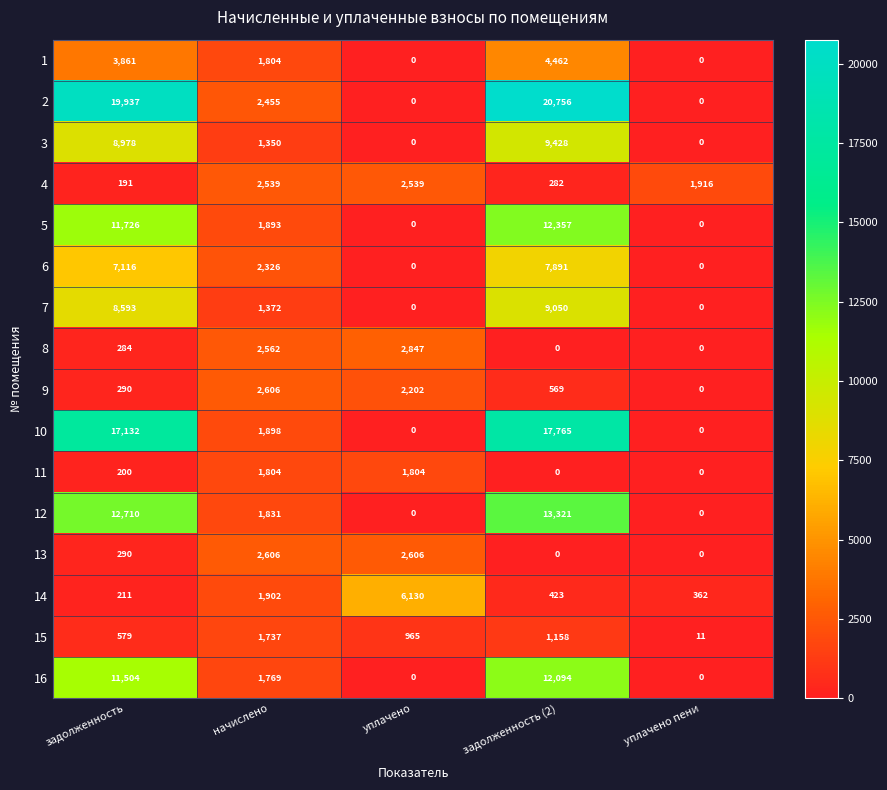

How many positive values does the 8 series have?

3